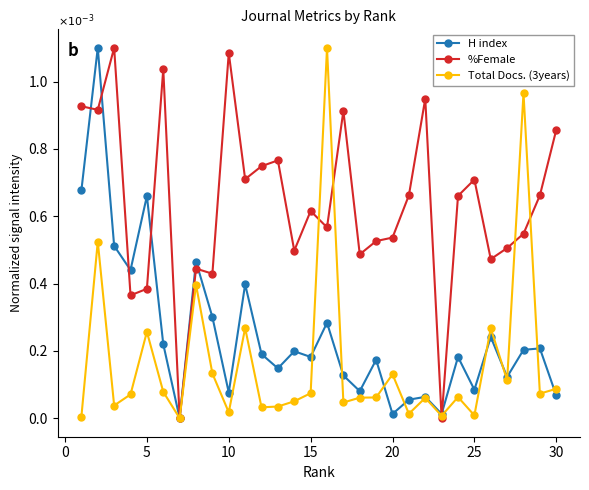

Which series has the largest total across all categories?

%Female